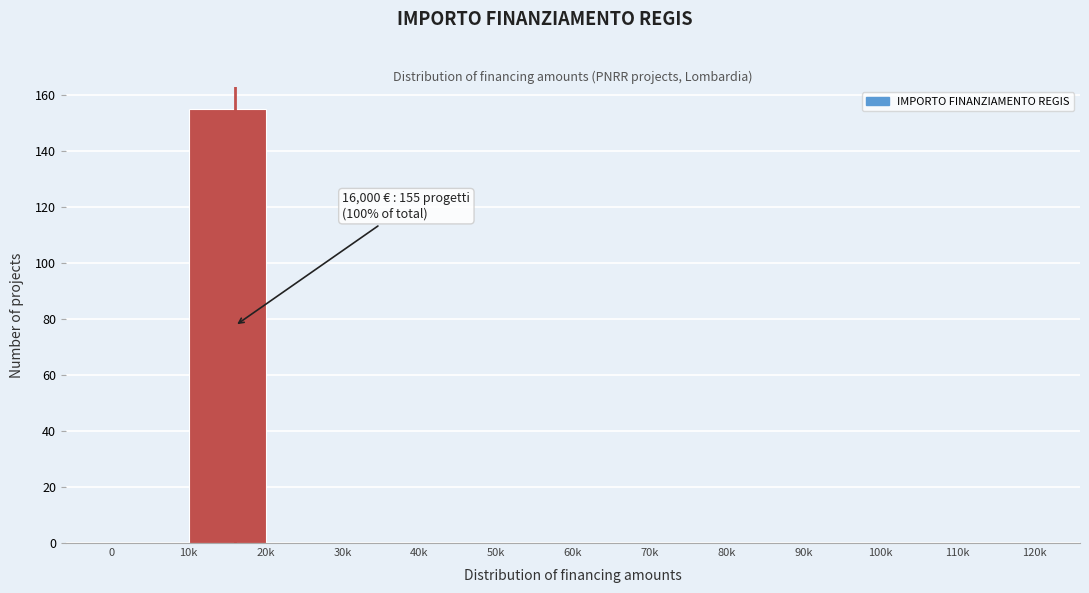

Reading left to right, what are all the values shown in this chart?

0=0	10k=155	20k=0	30k=0	40k=0	50k=0	60k=0	70k=0	80k=0	90k=0	100k=0	110k=0